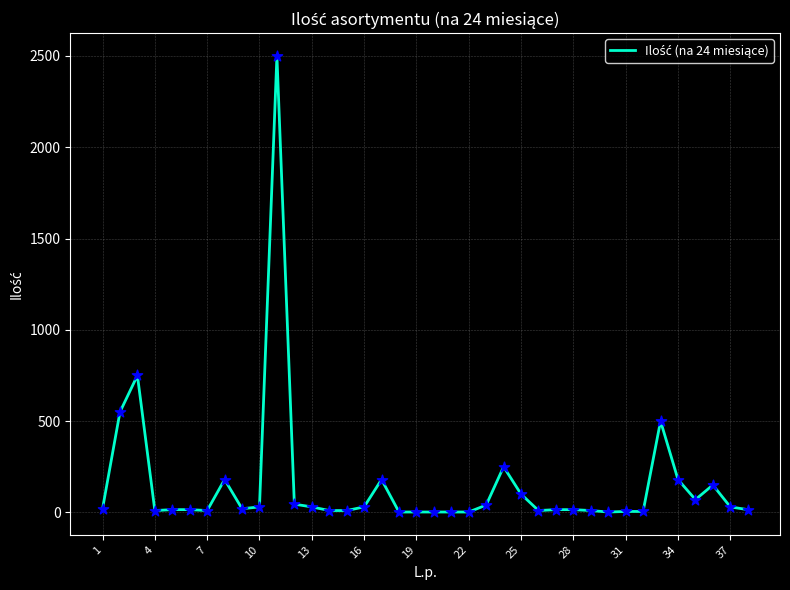

What is the difference between the maximum and minimum values?

2498